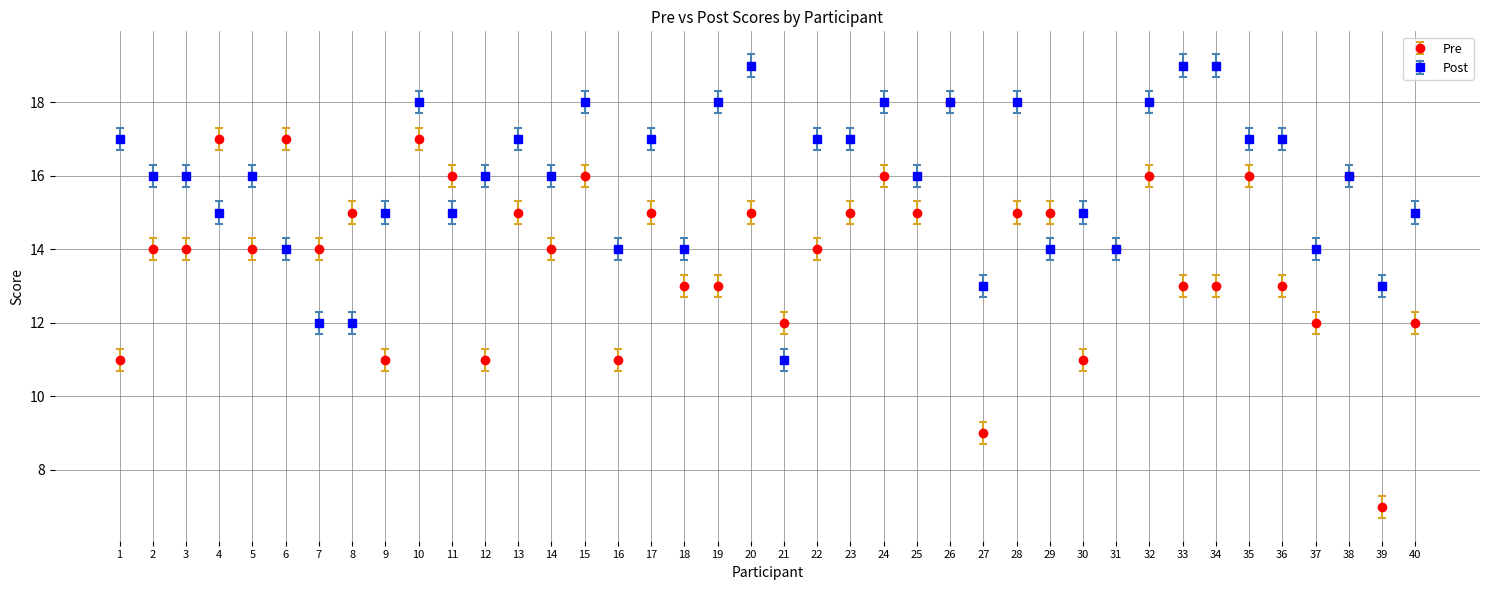

At which category is the sum across all series the highest?

26